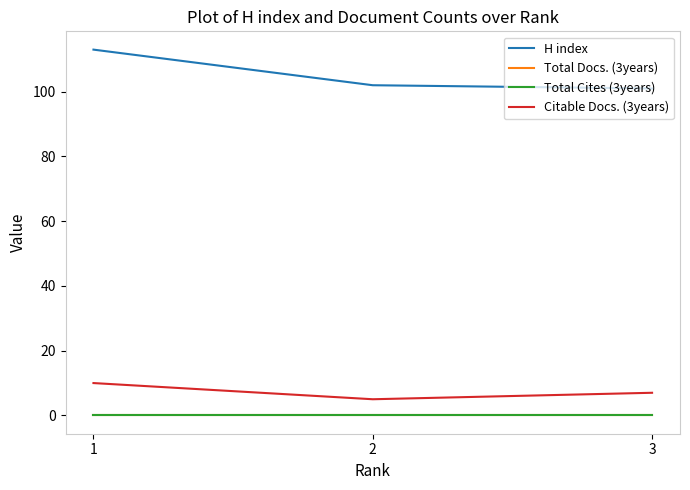

Does the chart display data point markers on the line(s)?

No